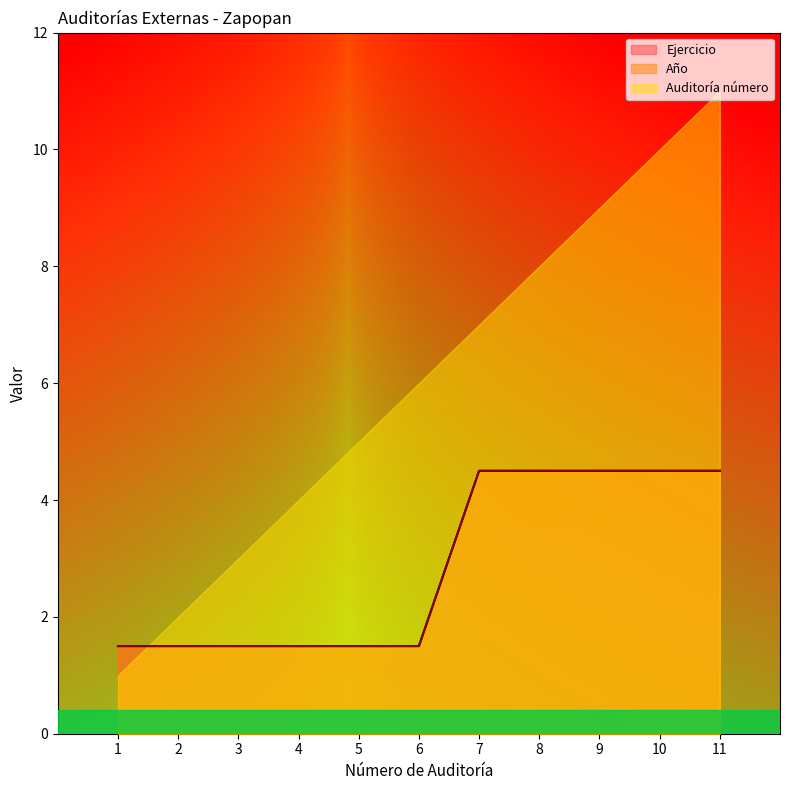

Which series changed the most between 2 and 11?

Ejercicio